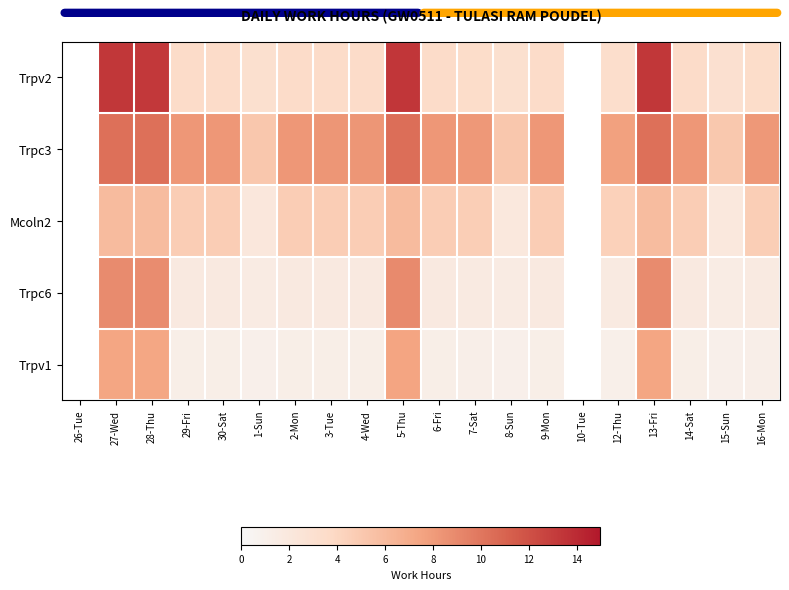

How many values in the Mcoln2 series are below 4?

3